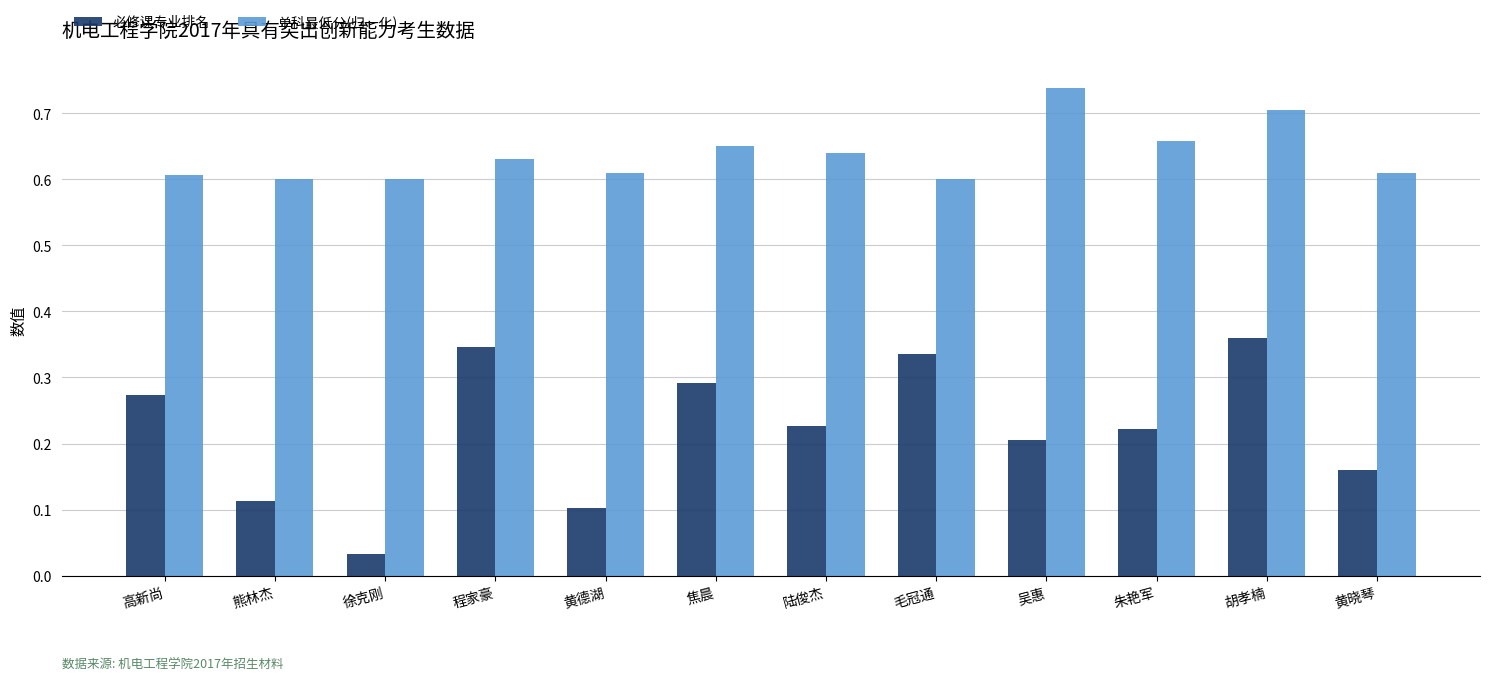

How many bars are there in each group?

2